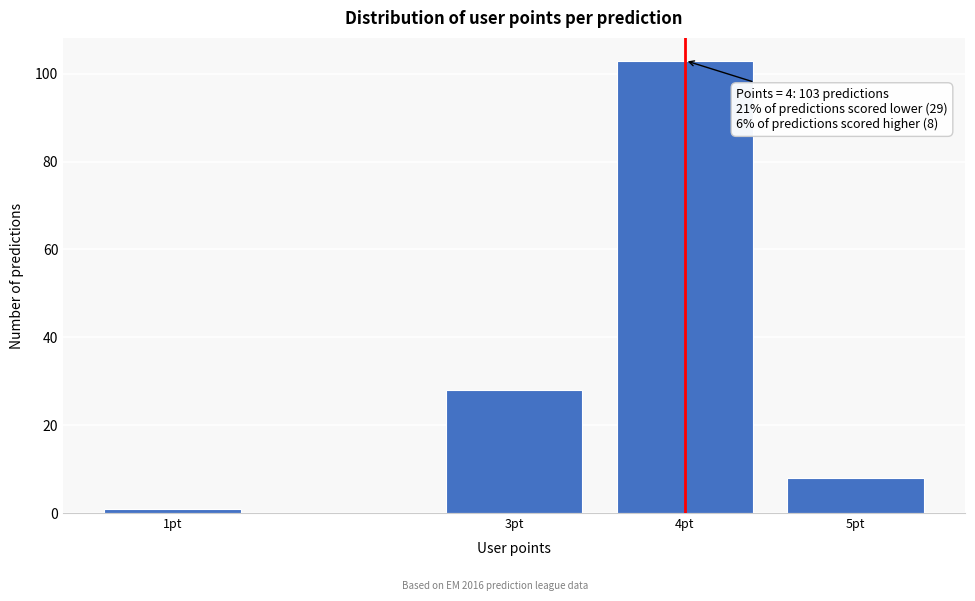

Reading left to right, extract all data points from this chart.

1	28	103	8